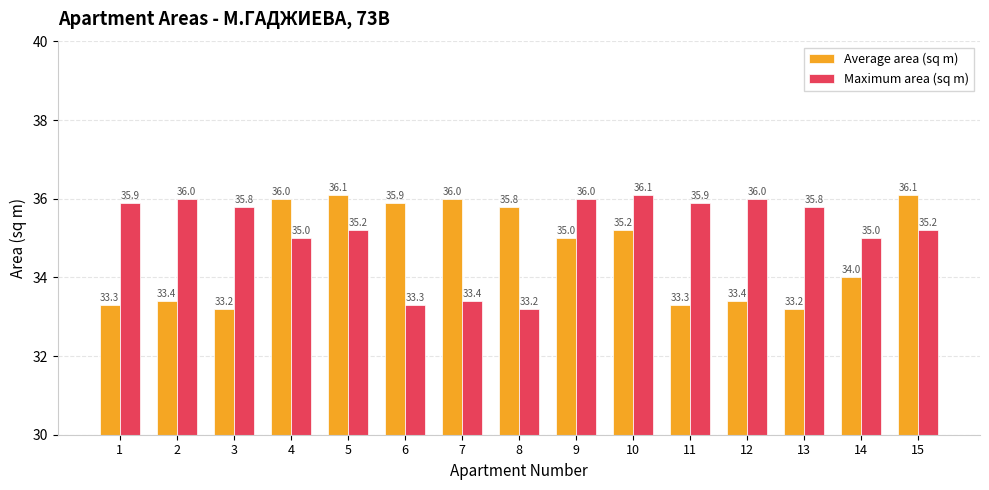

The Maximum area (sq m) series shows 35.2 at 15. True or false?

True